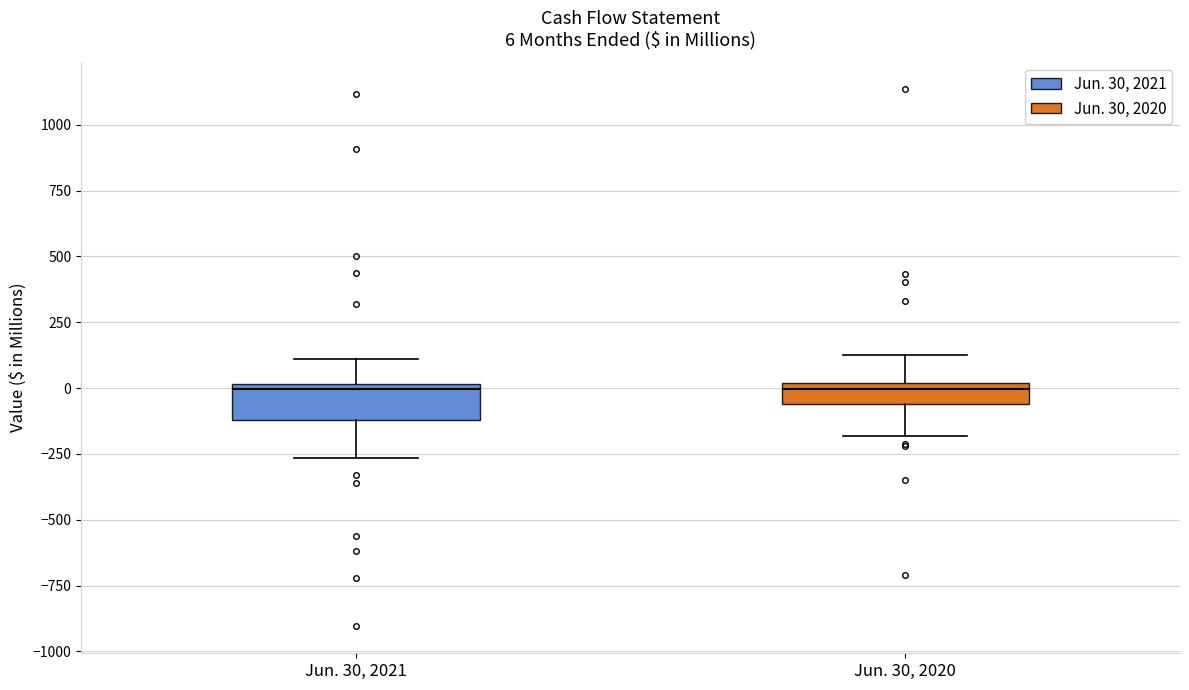

Comparing the boxes themselves (not the whiskers), which one is the tallest?

Jun. 30, 2021